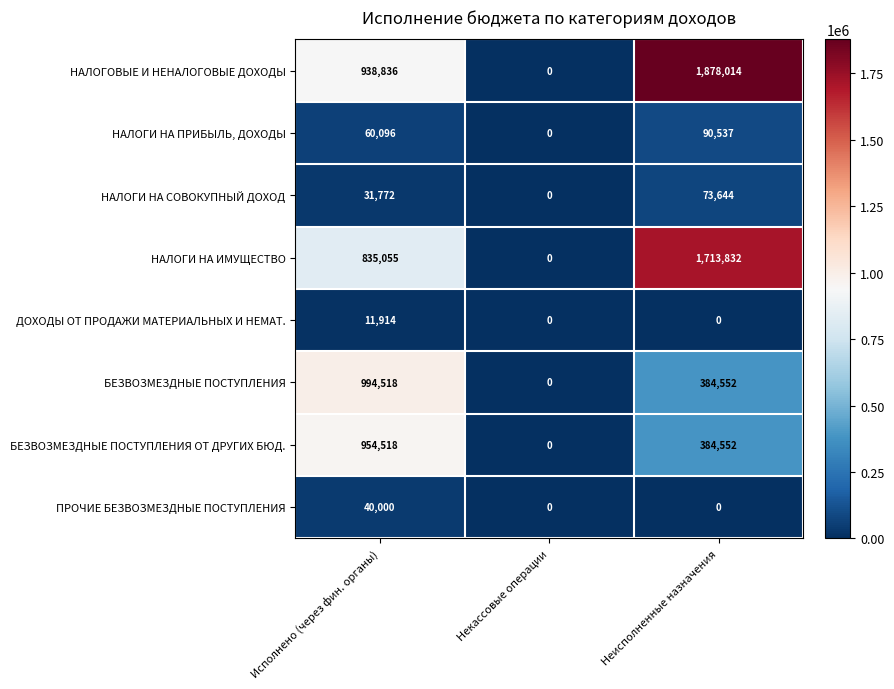

Reading left to right, list all the values displayed in this chart.

НАЛОГОВЫЕ И НЕНАЛОГОВЫЕ ДОХОДЫ: 938836	0	1878014
НАЛОГИ НА ПРИБЫЛЬ, ДОХОДЫ: 60096	0	90537
НАЛОГИ НА СОВОКУПНЫЙ ДОХОД: 31772	0	73644
НАЛОГИ НА ИМУЩЕСТВО: 835055	0	1713832
ДОХОДЫ ОТ ПРОДАЖИ МАТЕРИАЛЬНЫХ И НЕМАТ.: 11914	0	0
БЕЗВОЗМЕЗДНЫЕ ПОСТУПЛЕНИЯ: 994518	0	384552
БЕЗВОЗМЕЗДНЫЕ ПОСТУПЛЕНИЯ ОТ ДРУГИХ БЮД.: 954518	0	384552
ПРОЧИЕ БЕЗВОЗМЕЗДНЫЕ ПОСТУПЛЕНИЯ: 40000	0	0